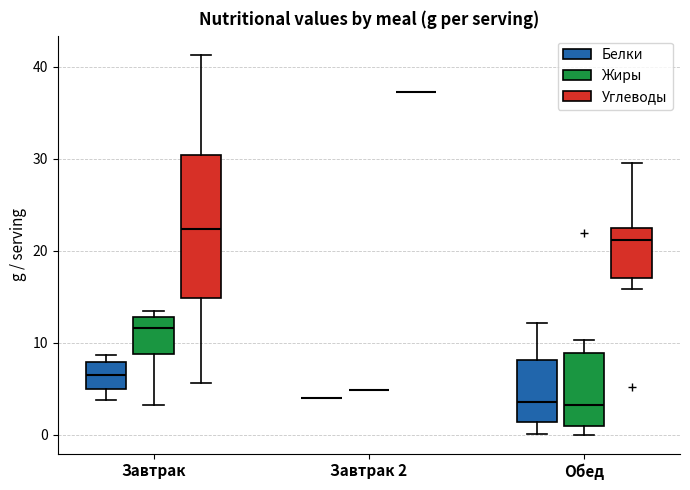

Which box is the tallest, from its lower edge to its upper edge?

Завтрак (Углеводы)